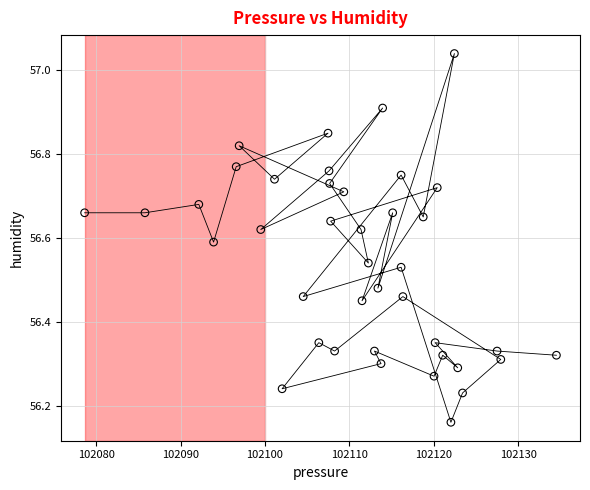

What is the range of Y values (max minus min)?

0.9